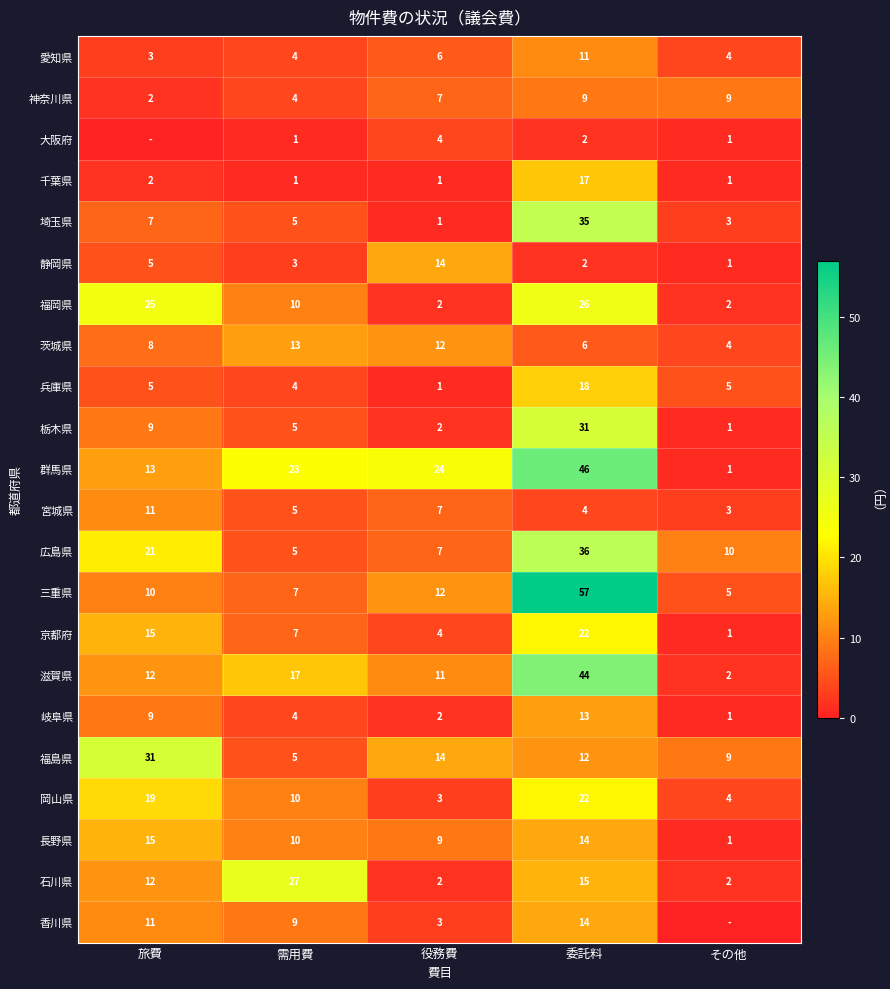

What is the difference between the highest and lowest values at その他?

10